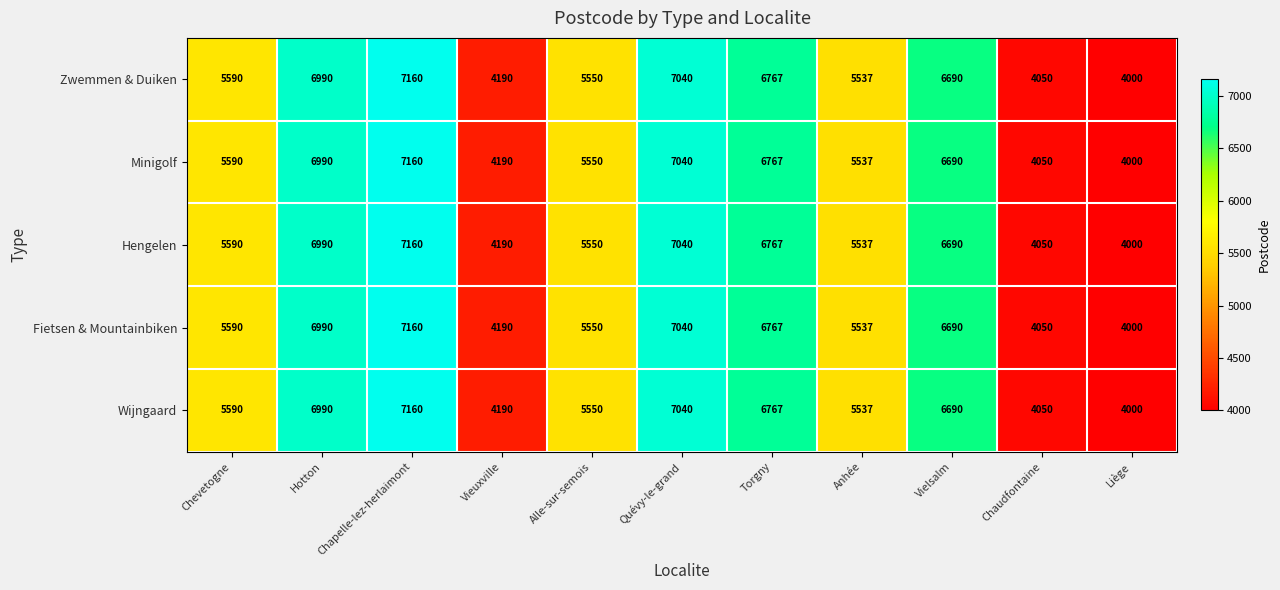

The Fietsen & Mountainbiken series shows 4190 at Vieuxville. True or false?

True